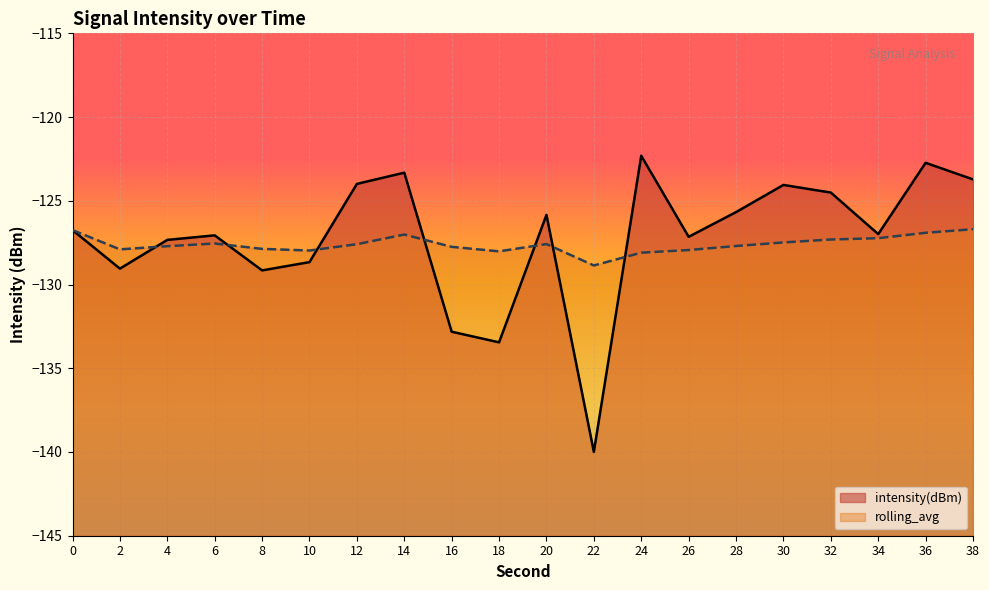

Between 2 and 14, which series saw the biggest shift?

intensity(dBm)